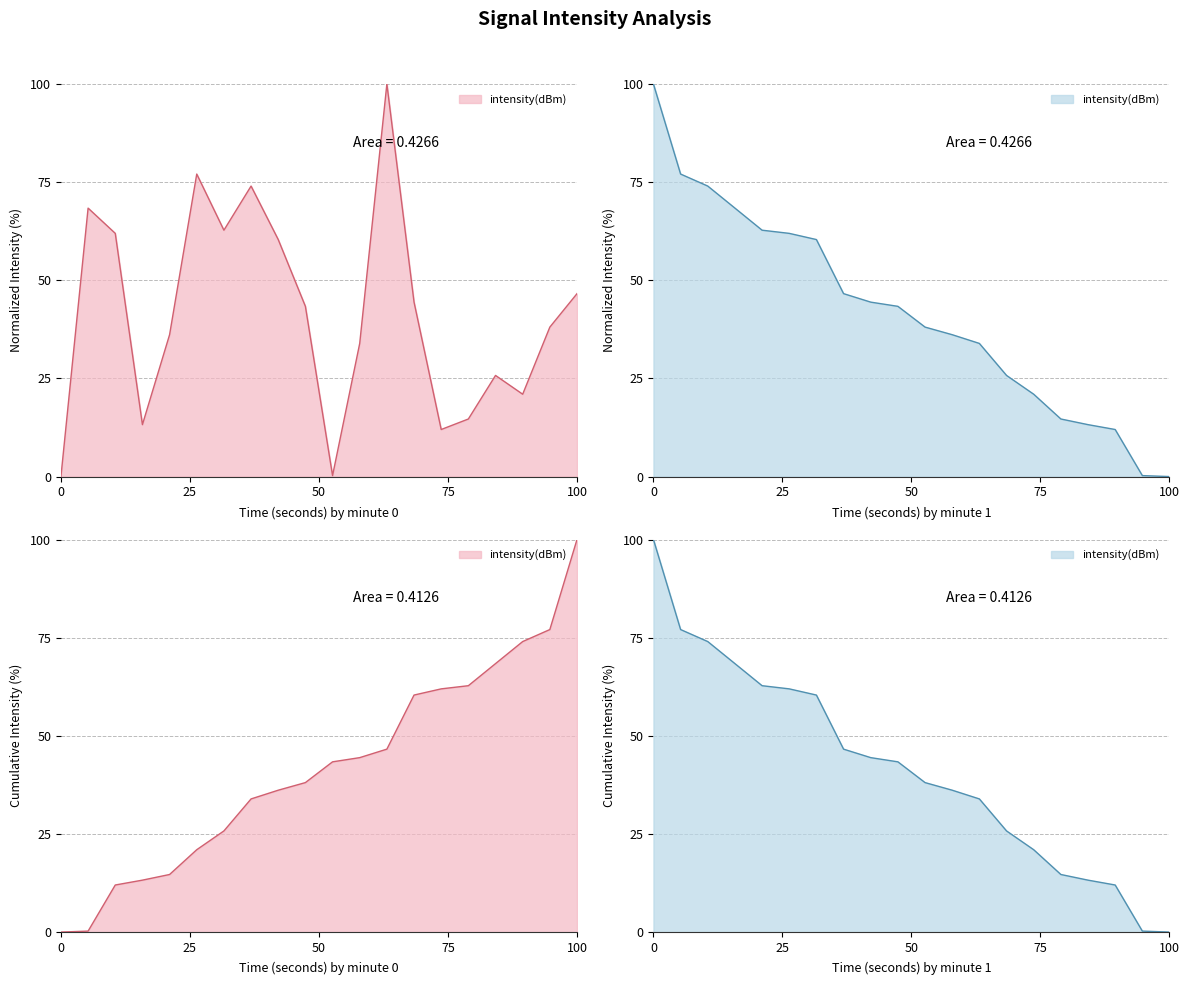

True or false: the data shows 90.5 at 50.

False